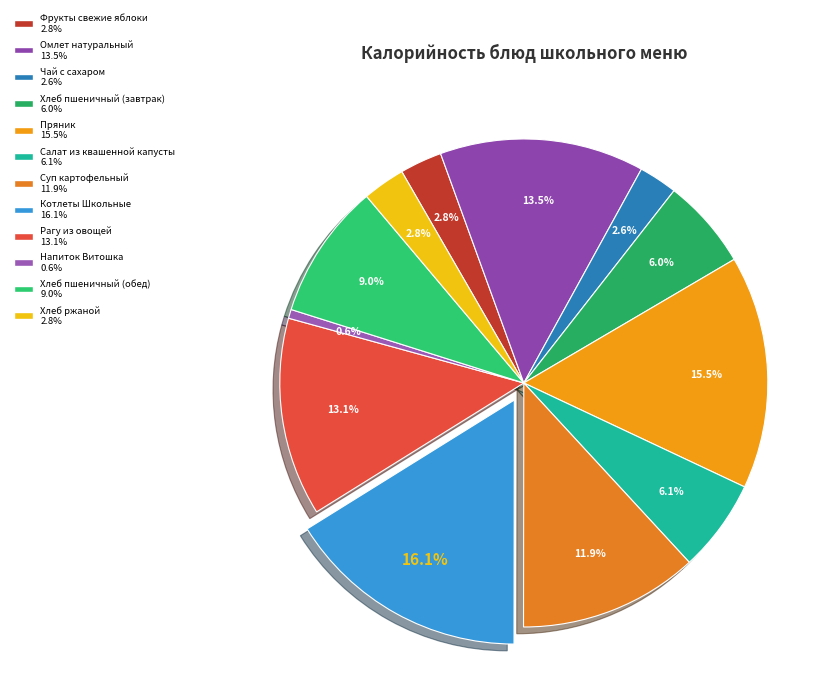

To the nearest percent, what is the combined percentage of Хлеб ржаной and Котлеты Школьные?

19%